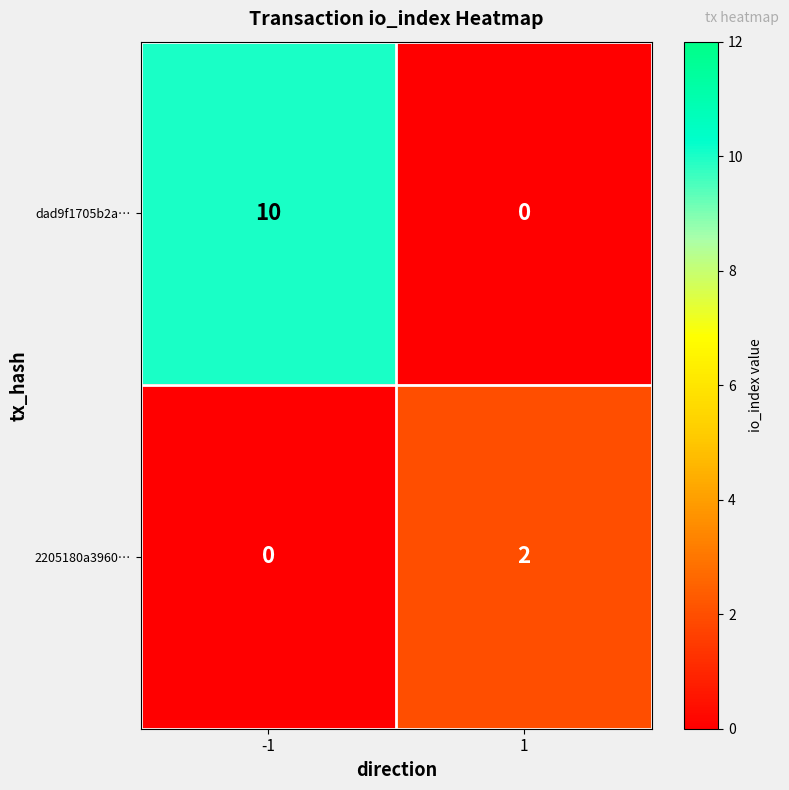

Which series has the largest range (max minus min)?

dad9f1705b2a…